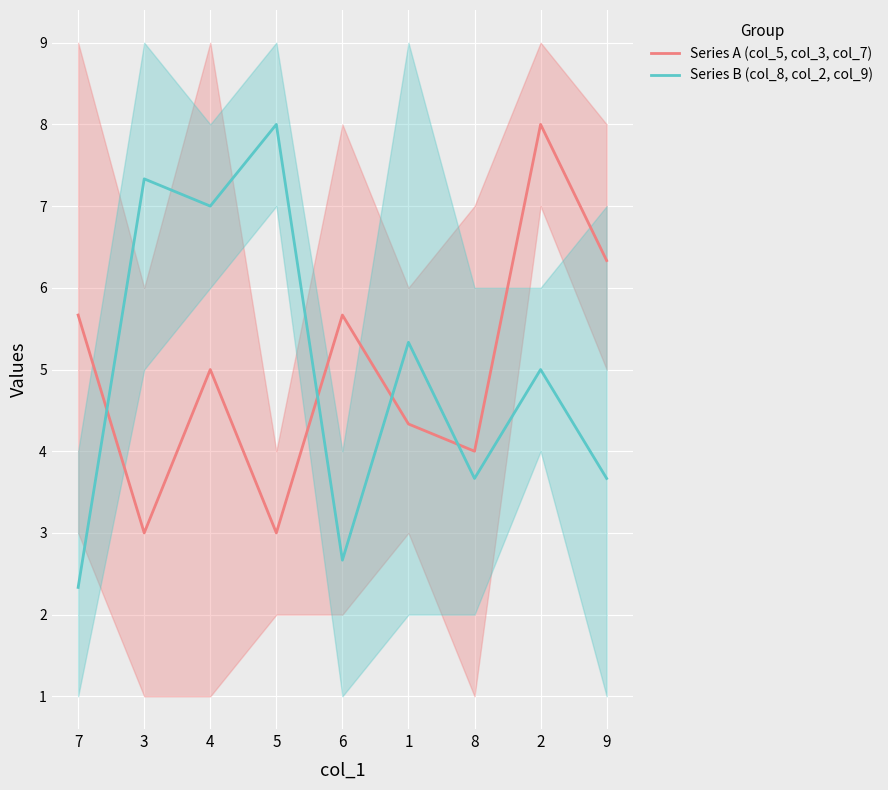

Between 8 and 2, which series saw the biggest shift?

Series A (col_5, col_3, col_7)